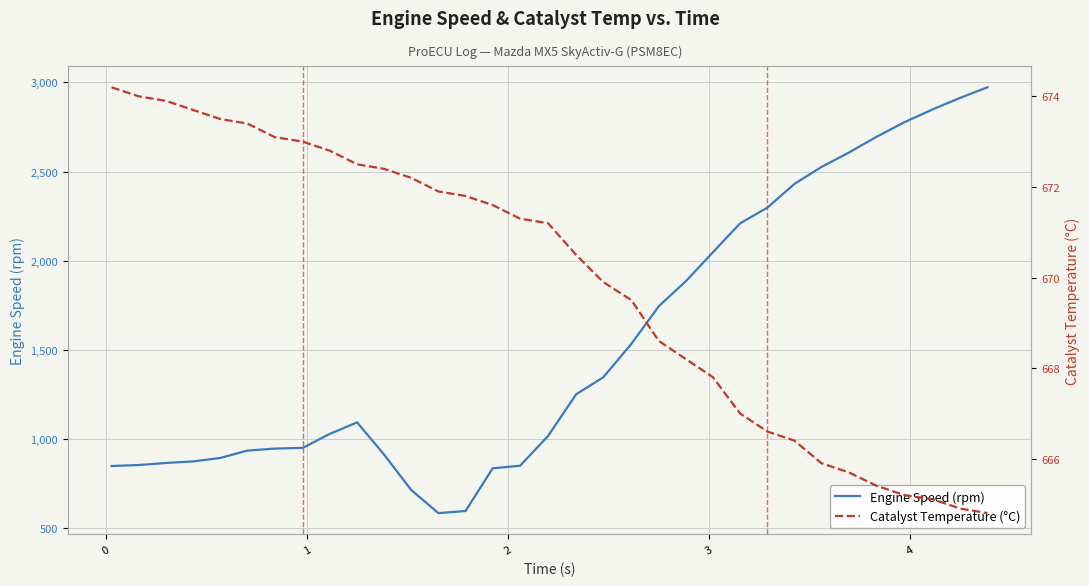

What is the highest value of the Engine Speed (rpm) series?

2972.5